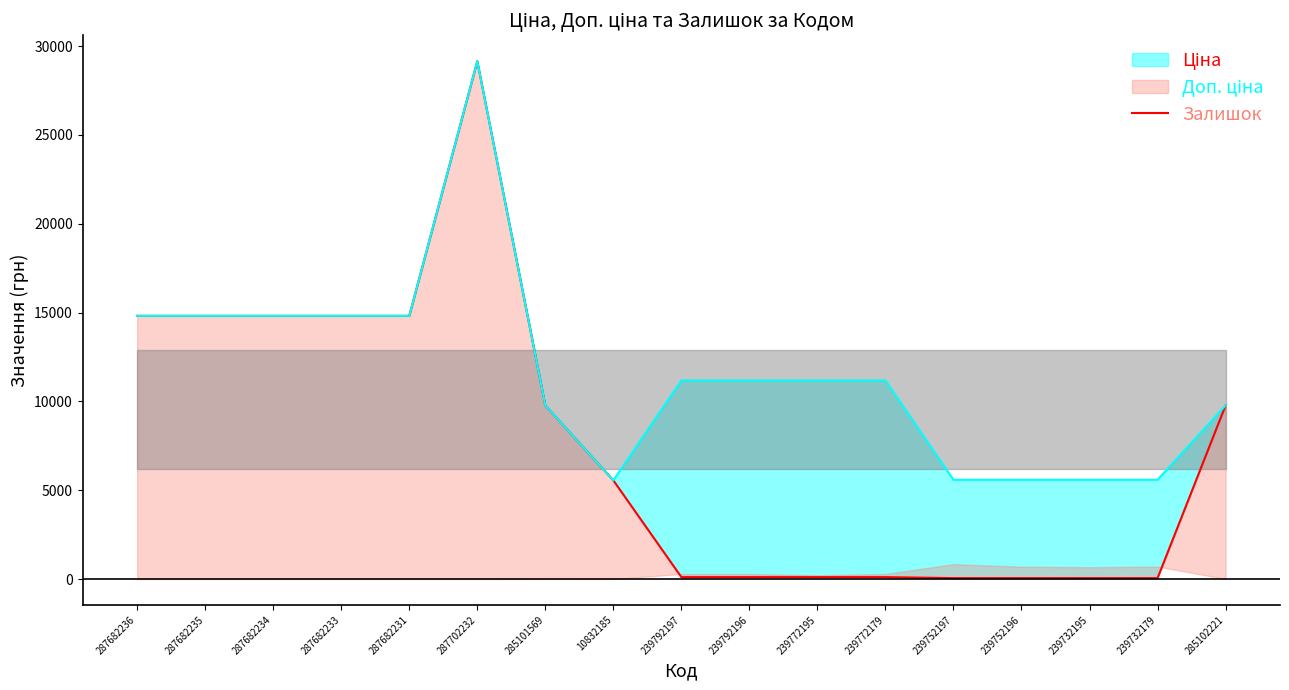

How many interior local peaks (higher than both neighbors) does the data have?

1